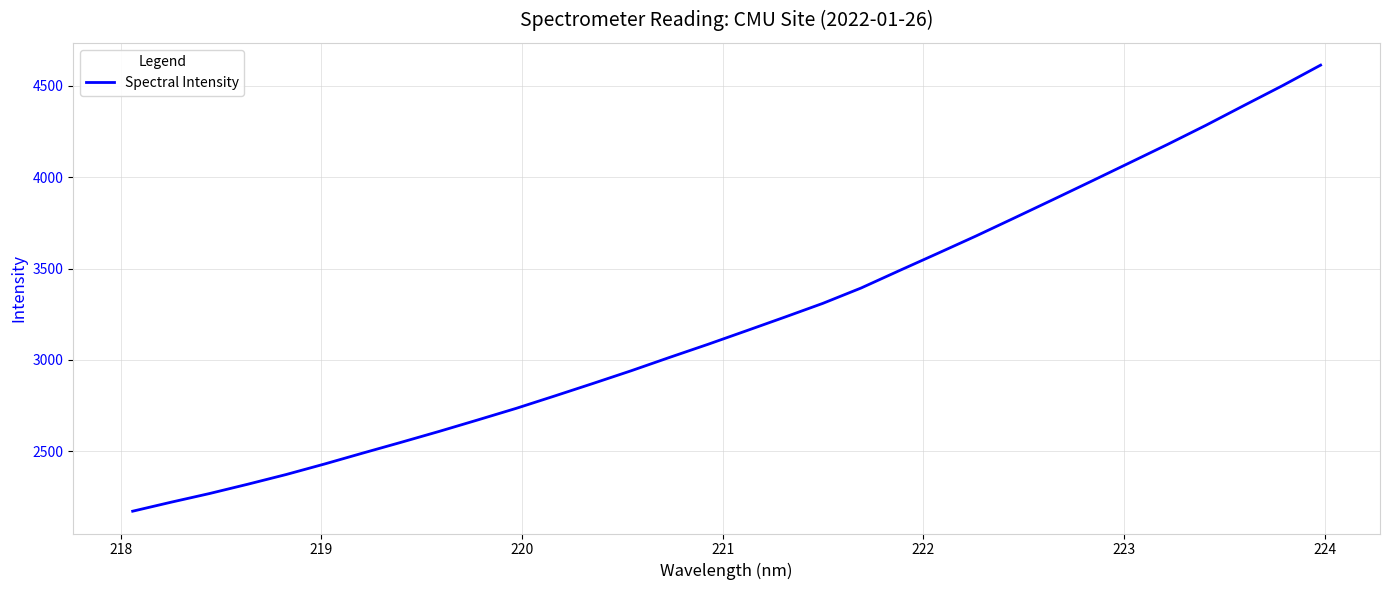

What is the maximum value shown in the chart?

4613.0